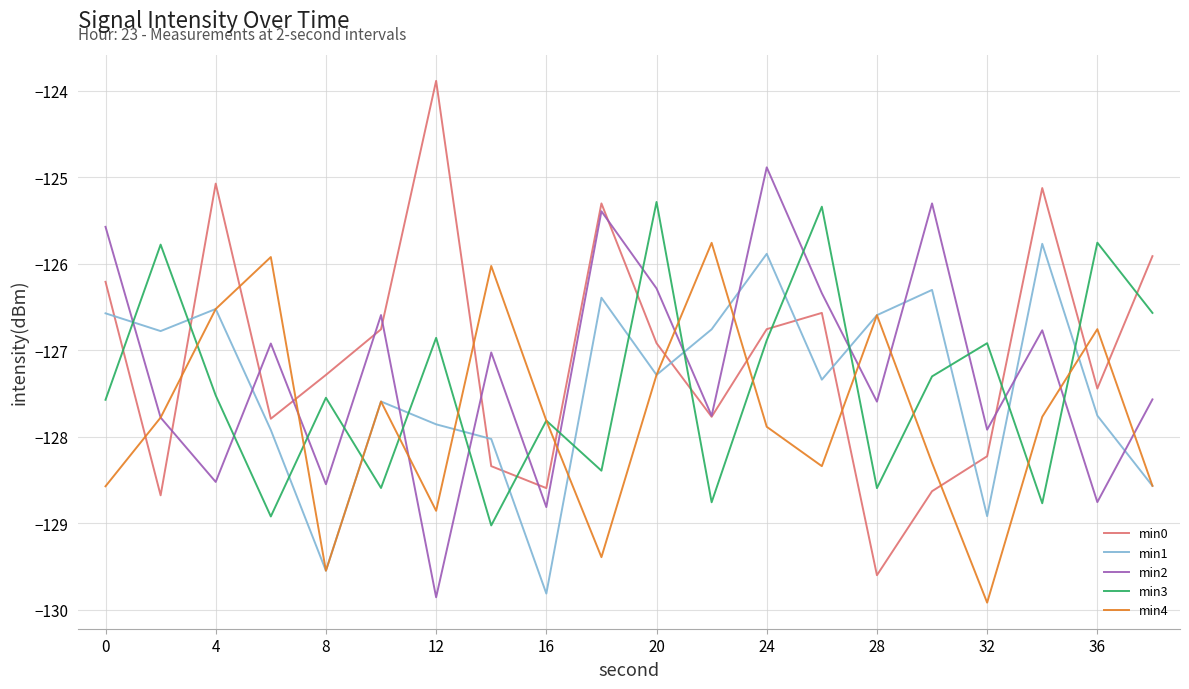

Does the chart display data point markers on the line(s)?

No